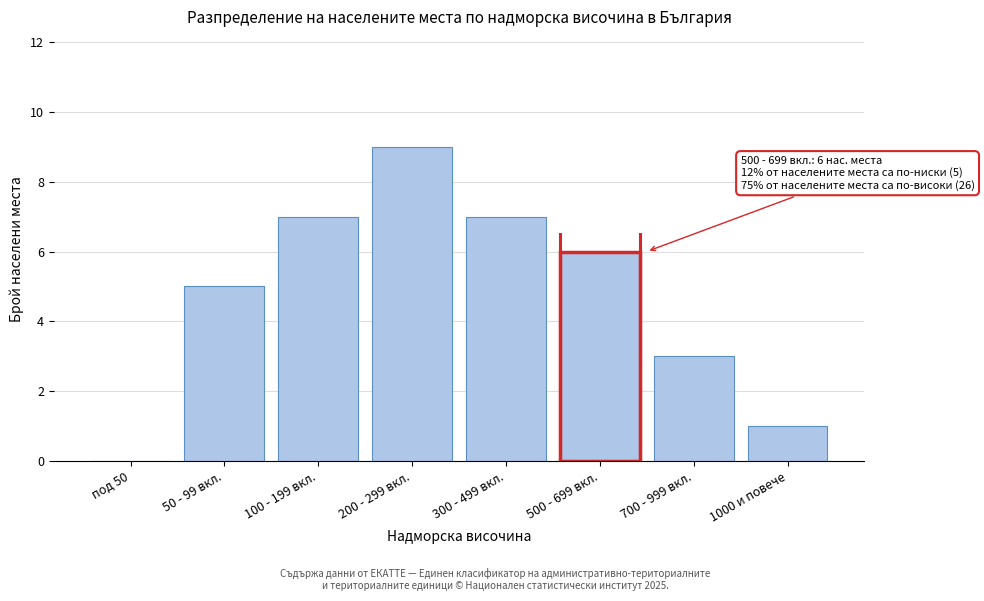

Reading right to left, extract all data points from this chart.

1000 и повече=1	700 - 999 вкл.=3	500 - 699 вкл.=6	300 - 499 вкл.=7	200 - 299 вкл.=9	100 - 199 вкл.=7	50 - 99 вкл.=5	под 50=0